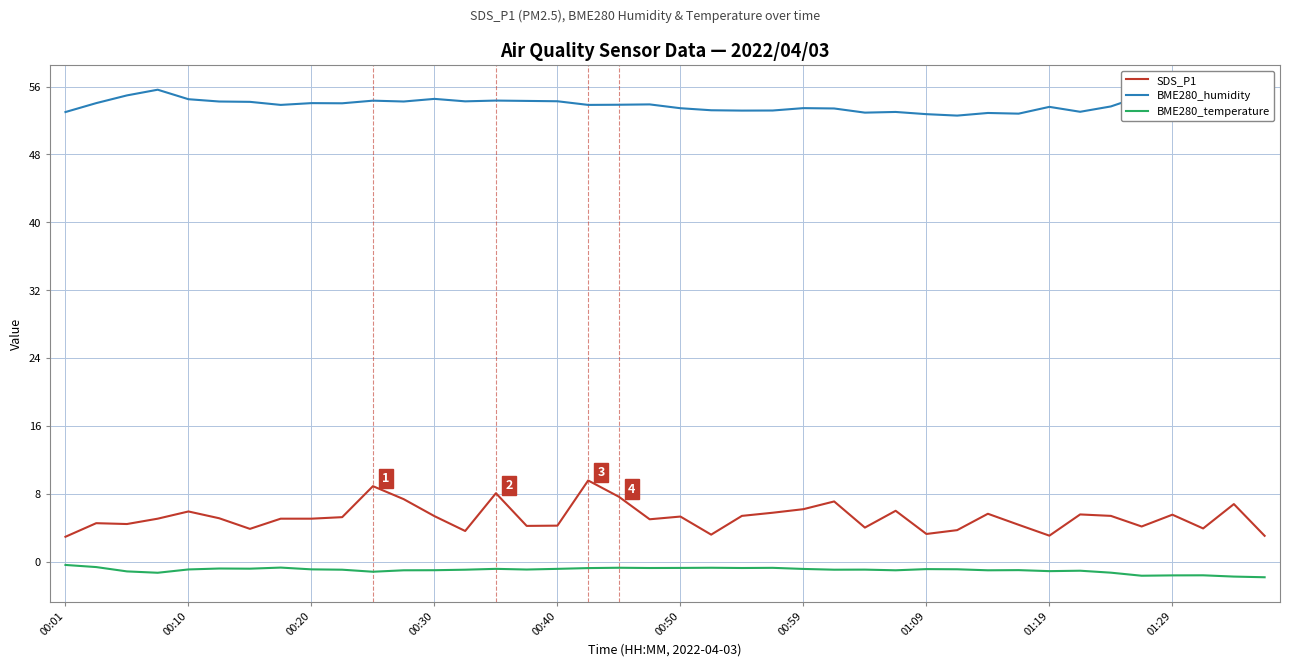

How many series are shown in this chart?

3